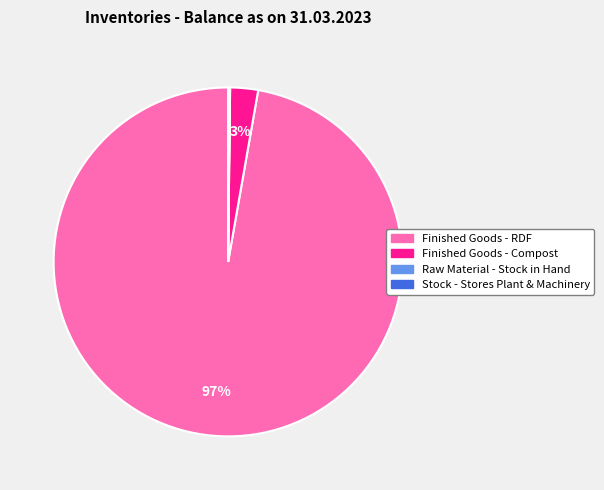

Which category has the biggest portion of the pie?

Finished Goods - RDF